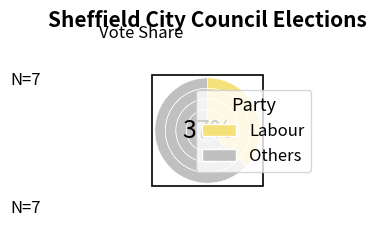

The Labour slice represents 42% of the pie. True or false?

False